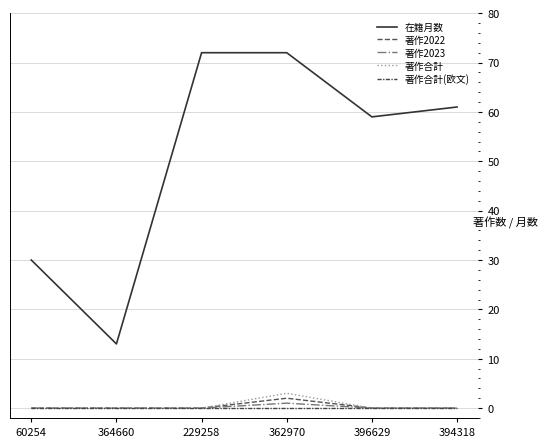

True or false: 著作合計 has a value of 0 at 229258.

True